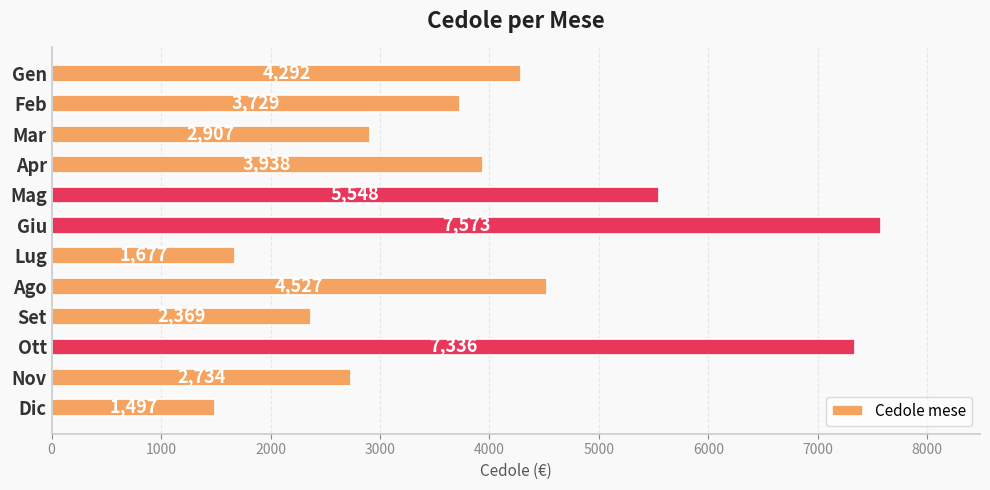

Reading top to bottom, list all the values displayed in this chart.

Gen=4292	Feb=3729	Mar=2907	Apr=3938	Mag=5548	Giu=7573	Lug=1677	Ago=4527	Set=2369	Ott=7336	Nov=2734	Dic=1497